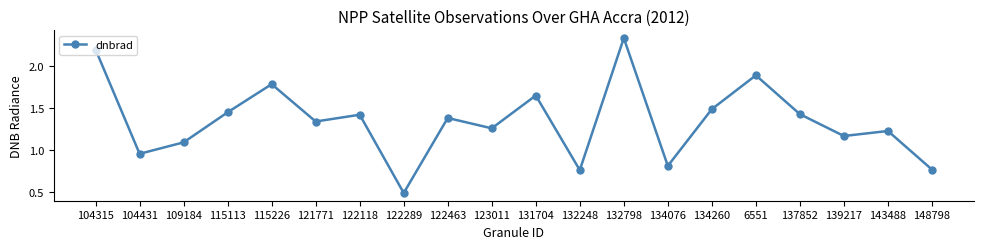

What is the minimum value shown in the chart?

0.5